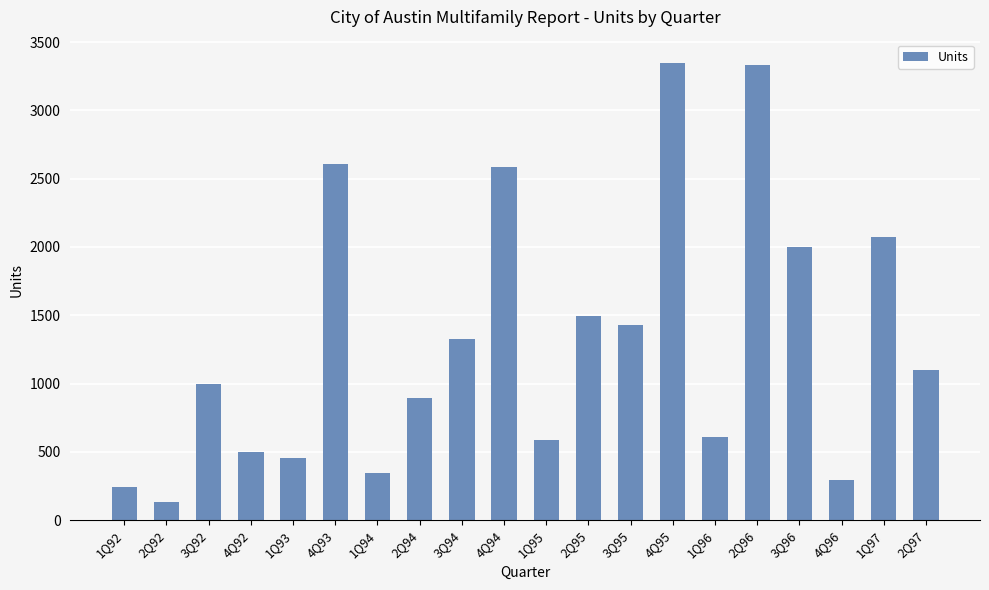

At which category does the chart reach its minimum across all series?

2Q92